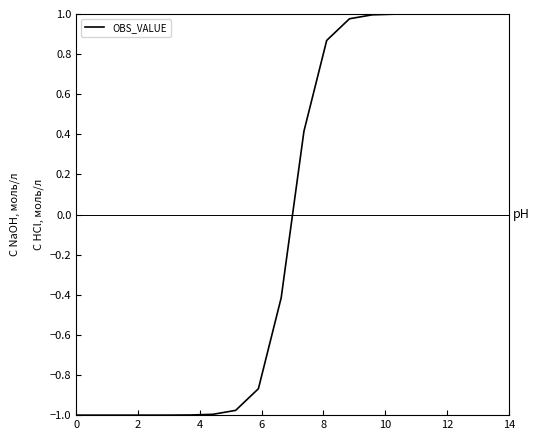

How many lines are shown in the chart?

1